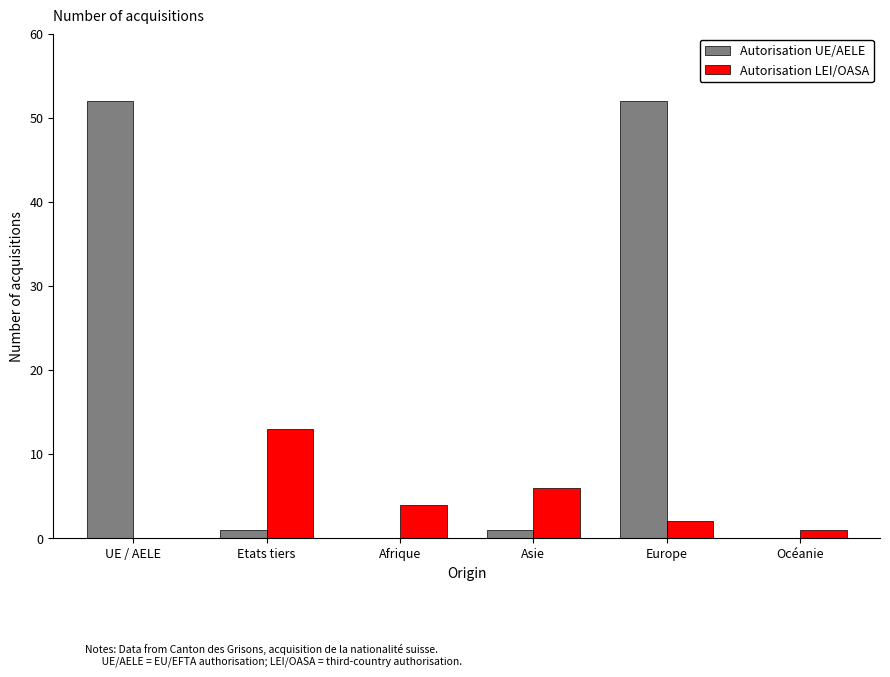

Is it true that Autorisation UE/AELE equals 1 at Etats tiers?

True